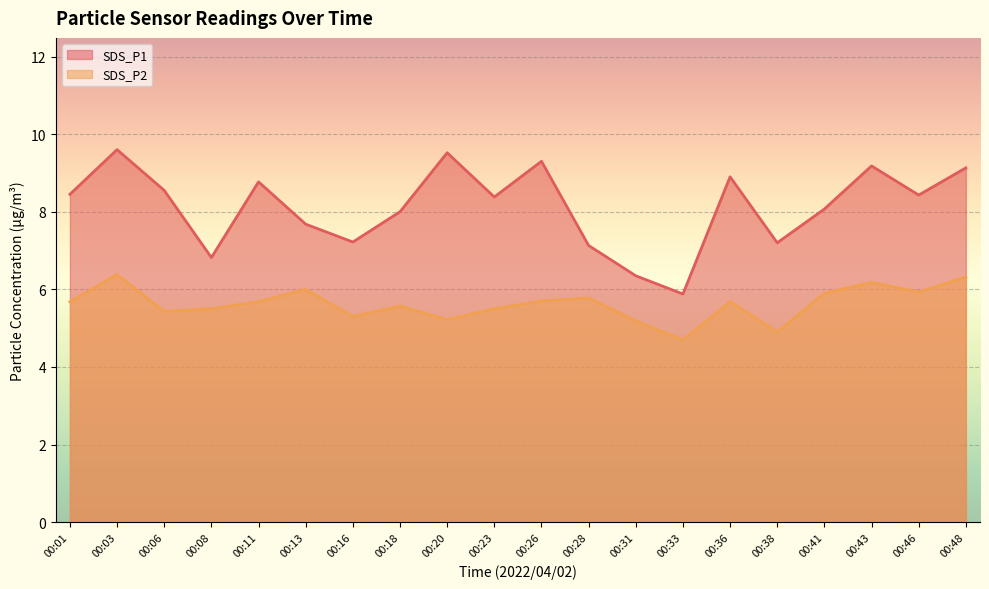

Which category has the highest value in the SDS_P2 series?

00:03